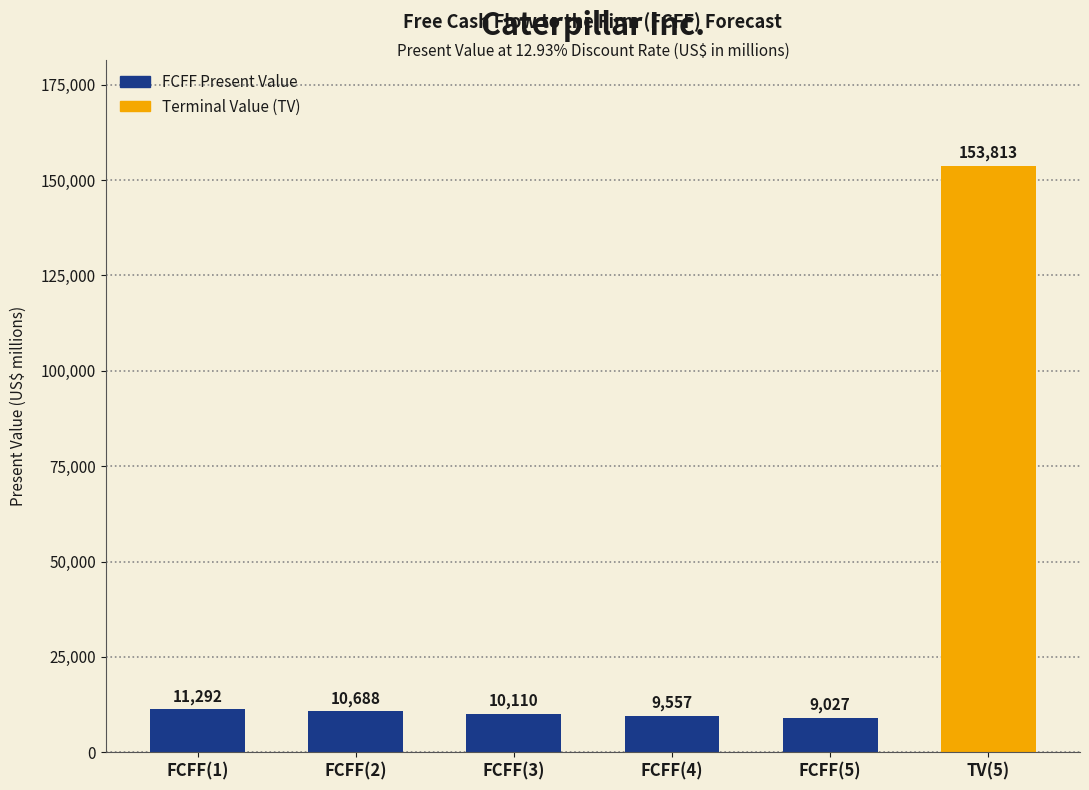

Between TV(5) and FCFF(1), which is larger?

TV(5)